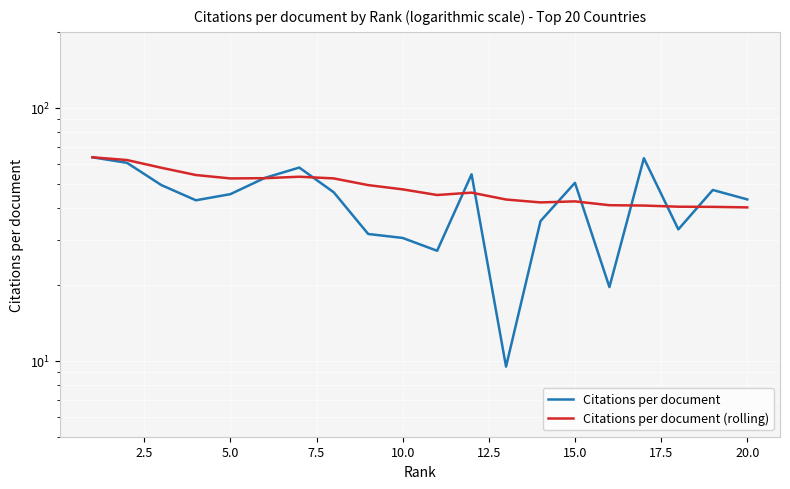

What is the maximum value shown in the chart?

63.8